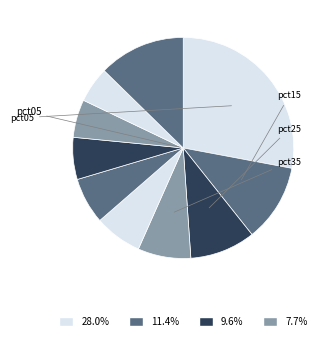

Count the number of slices in the pie.

10